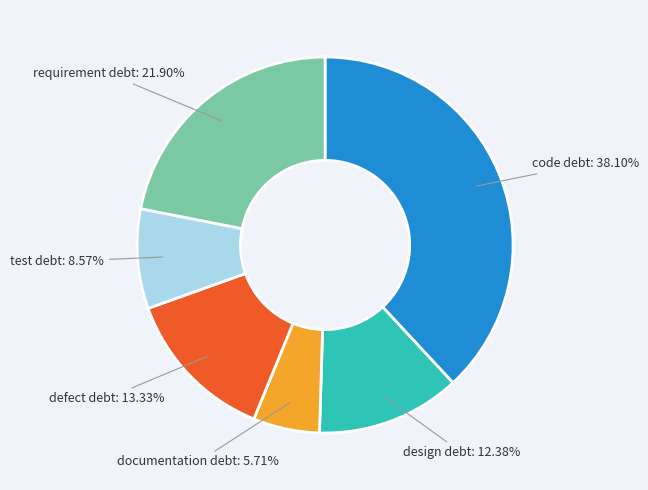

What percentage do defect debt and code debt together represent?

51.4%